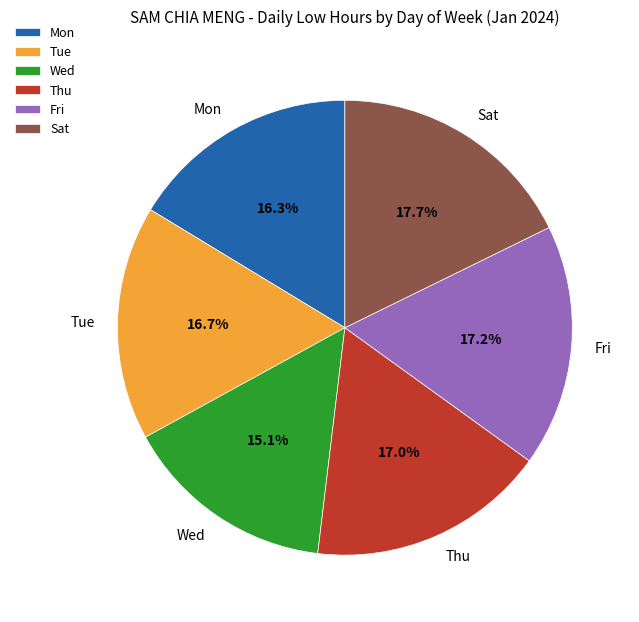

Between Mon and Wed, which is larger?

Mon